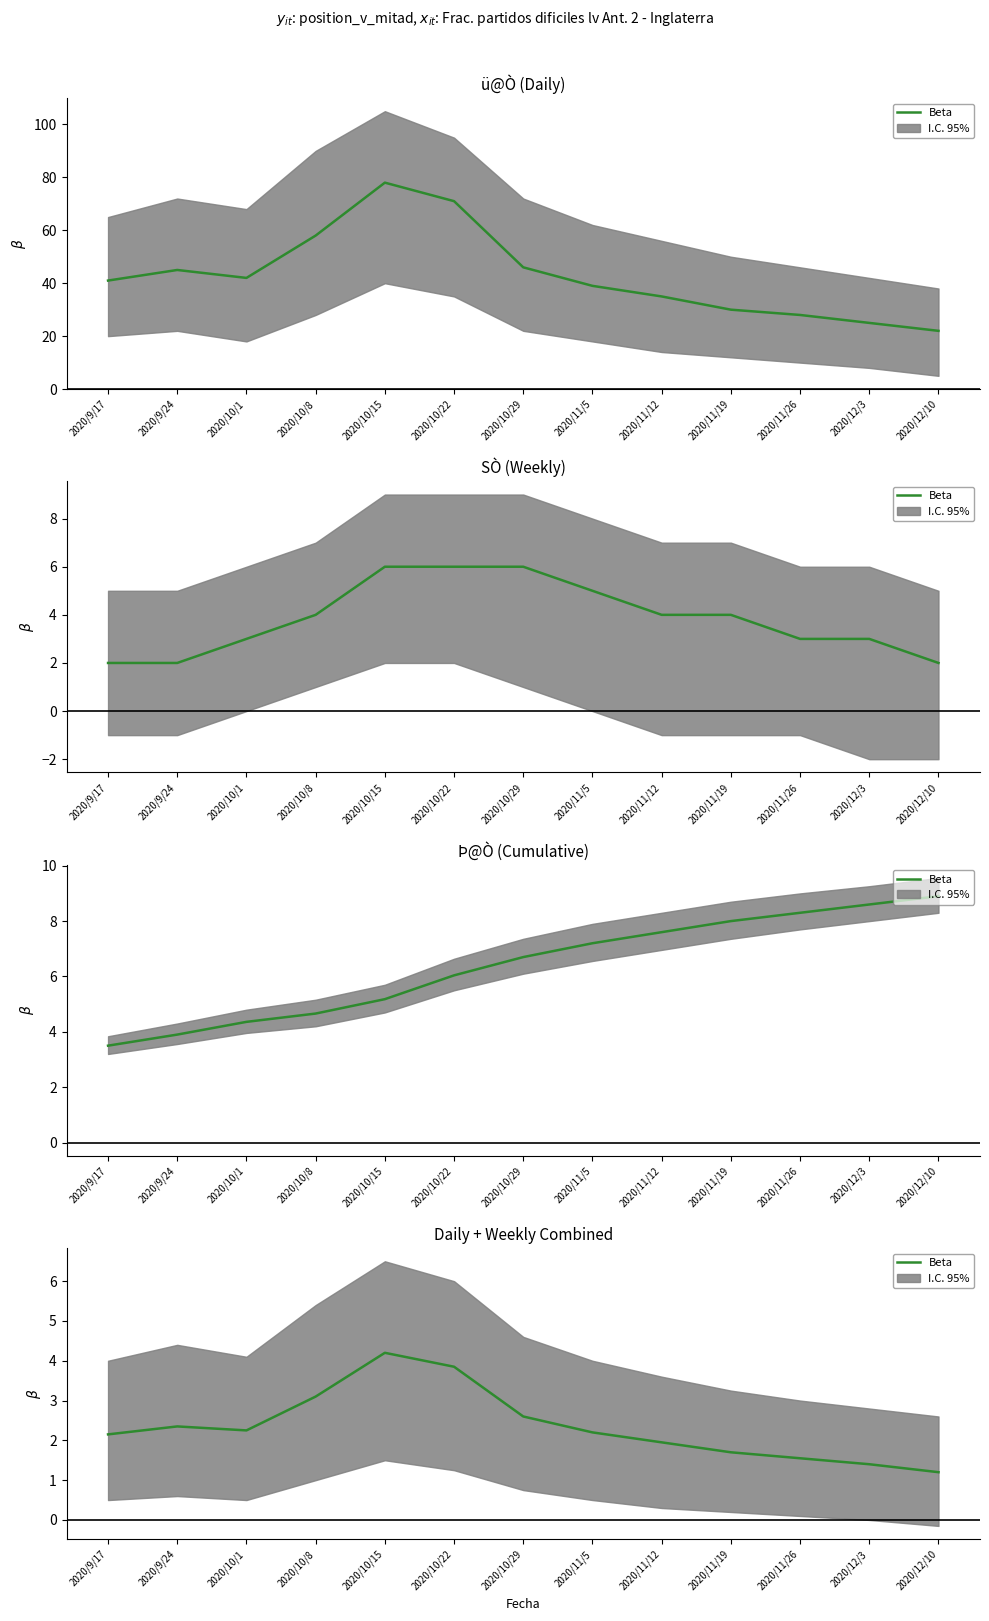

What value does the data have at 2020/10/15?

4.2